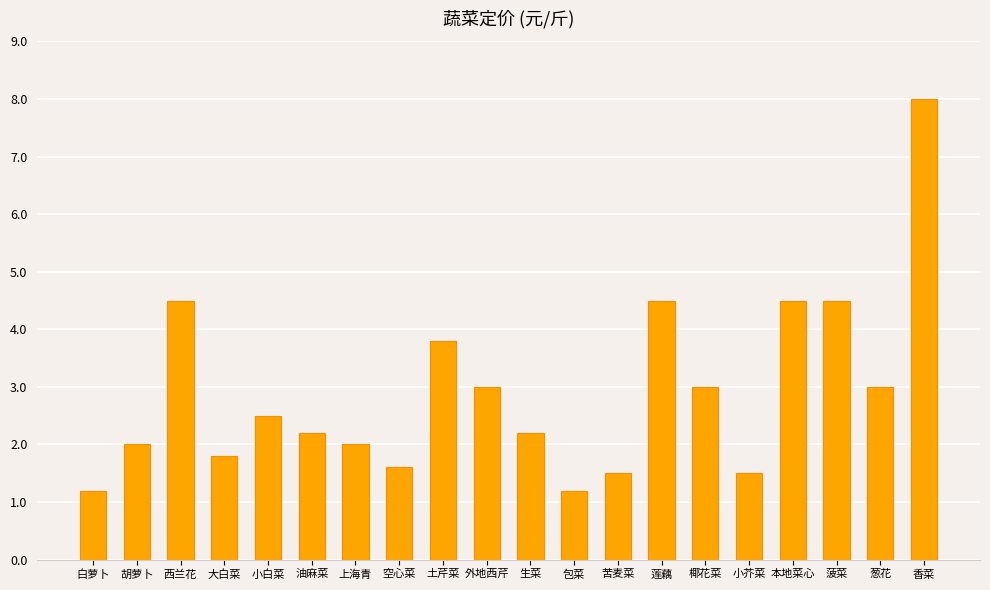

What is the label of the 19th bar from the right?

胡萝卜